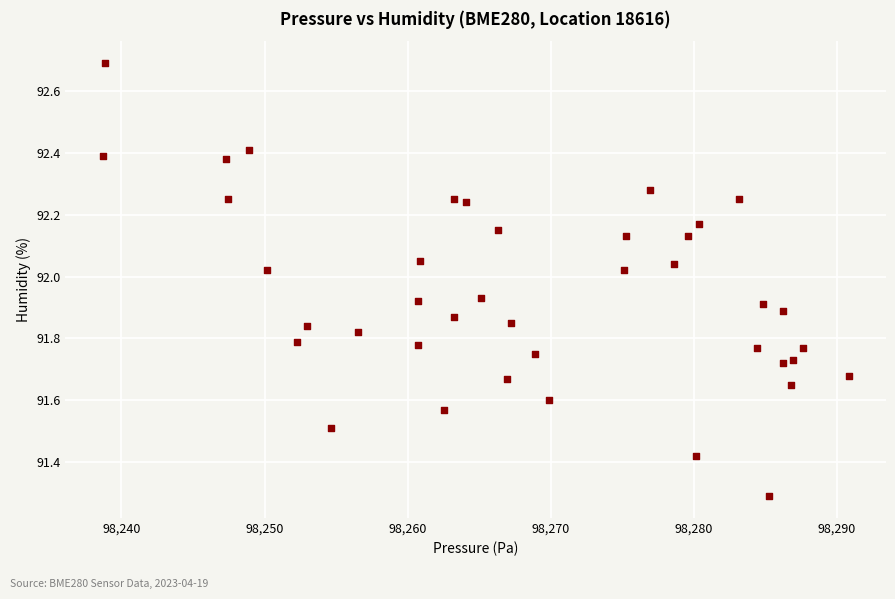

What is the range of X values (max minus min)?

52.1